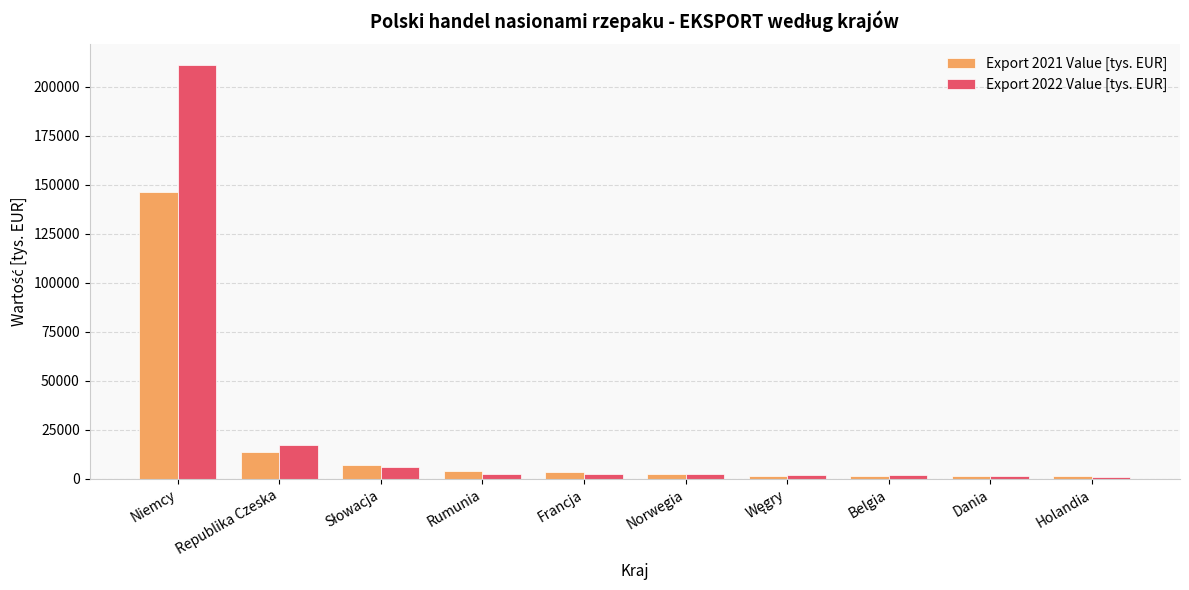

What are all the series names shown in the legend?

Export 2021 Value [tys. EUR], Export 2022 Value [tys. EUR]